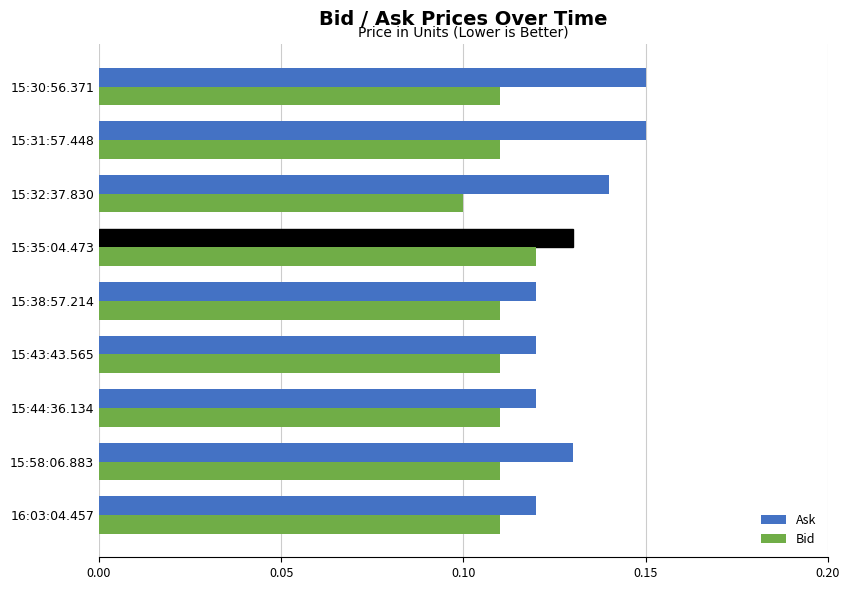

At how many categories does at least one series exceed 0?

9